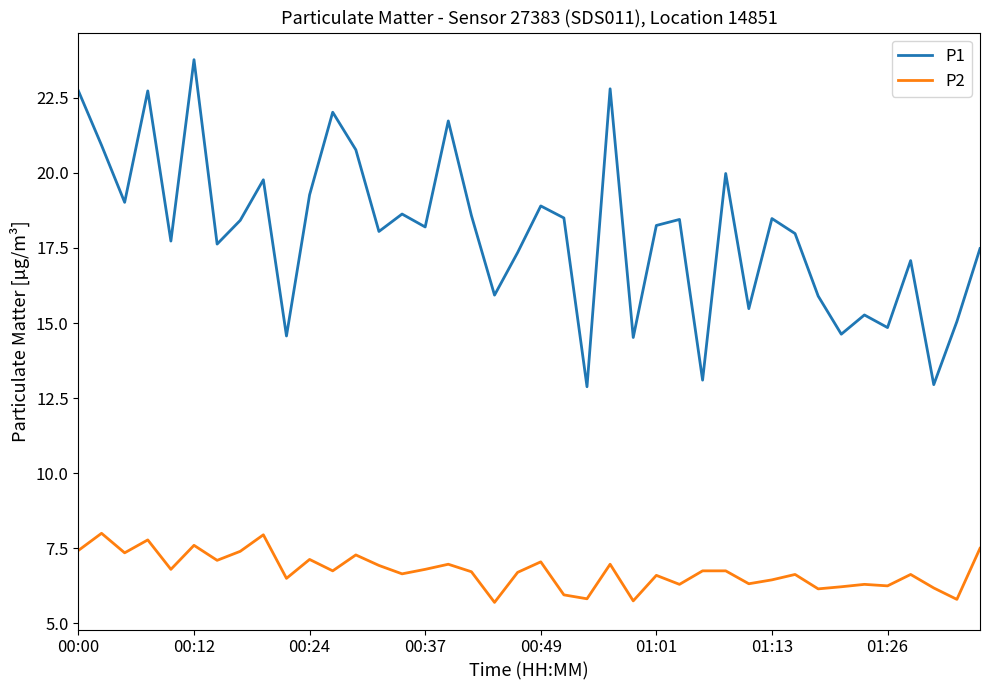

True or false: P1 has more than 0 points higher than both neighbors.

True